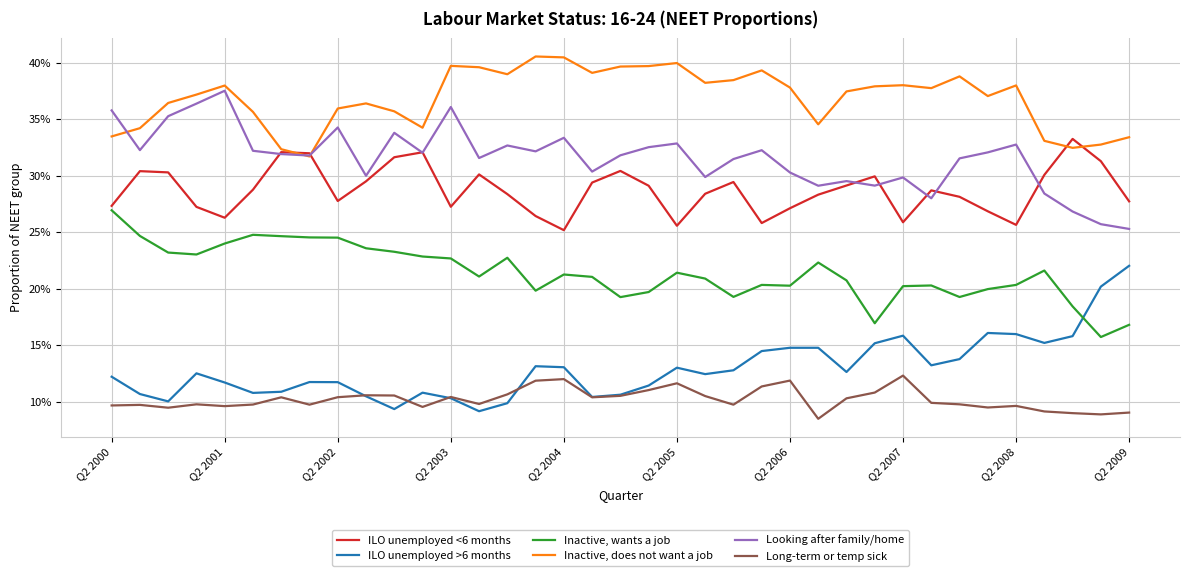

Reading right to left, what are all the values shown in this chart?

ILO unemployed <6 months: 0.3	0.3	0.3	0.3	0.3	0.3	0.3	0.3	0.3	0.3	0.3	0.3	0.3	0.3	0.3	0.3	0.3	0.3	0.3	0.3	0.3	0.3	0.3	0.3	0.3	0.3	0.3	0.3	0.3	0.3	0.3	0.3	0.3	0.3	0.3	0.3	0.3
ILO unemployed >6 months: 0.2	0.2	0.2	0.2	0.2	0.2	0.1	0.1	0.2	0.2	0.1	0.1	0.1	0.1	0.1	0.1	0.1	0.1	0.1	0.1	0.1	0.1	0.1	0.1	0.1	0.1	0.1	0.1	0.1	0.1	0.1	0.1	0.1	0.1	0.1	0.1	0.1
Inactive, wants a job: 0.2	0.2	0.2	0.2	0.2	0.2	0.2	0.2	0.2	0.2	0.2	0.2	0.2	0.2	0.2	0.2	0.2	0.2	0.2	0.2	0.2	0.2	0.2	0.2	0.2	0.2	0.2	0.2	0.2	0.2	0.2	0.2	0.2	0.2	0.2	0.2	0.3
Inactive, does not want a job: 0.3	0.3	0.3	0.3	0.4	0.4	0.4	0.4	0.4	0.4	0.4	0.3	0.4	0.4	0.4	0.4	0.4	0.4	0.4	0.4	0.4	0.4	0.4	0.4	0.4	0.3	0.4	0.4	0.4	0.3	0.3	0.4	0.4	0.4	0.4	0.3	0.3
Looking after family/home: 0.3	0.3	0.3	0.3	0.3	0.3	0.3	0.3	0.3	0.3	0.3	0.3	0.3	0.3	0.3	0.3	0.3	0.3	0.3	0.3	0.3	0.3	0.3	0.3	0.4	0.3	0.3	0.3	0.3	0.3	0.3	0.3	0.4	0.4	0.4	0.3	0.4
Long-term or temp sick: 0.1	0.1	0.1	0.1	0.1	0.1	0.1	0.1	0.1	0.1	0.1	0.1	0.1	0.1	0.1	0.1	0.1	0.1	0.1	0.1	0.1	0.1	0.1	0.1	0.1	0.1	0.1	0.1	0.1	0.1	0.1	0.1	0.1	0.1	0.1	0.1	0.1